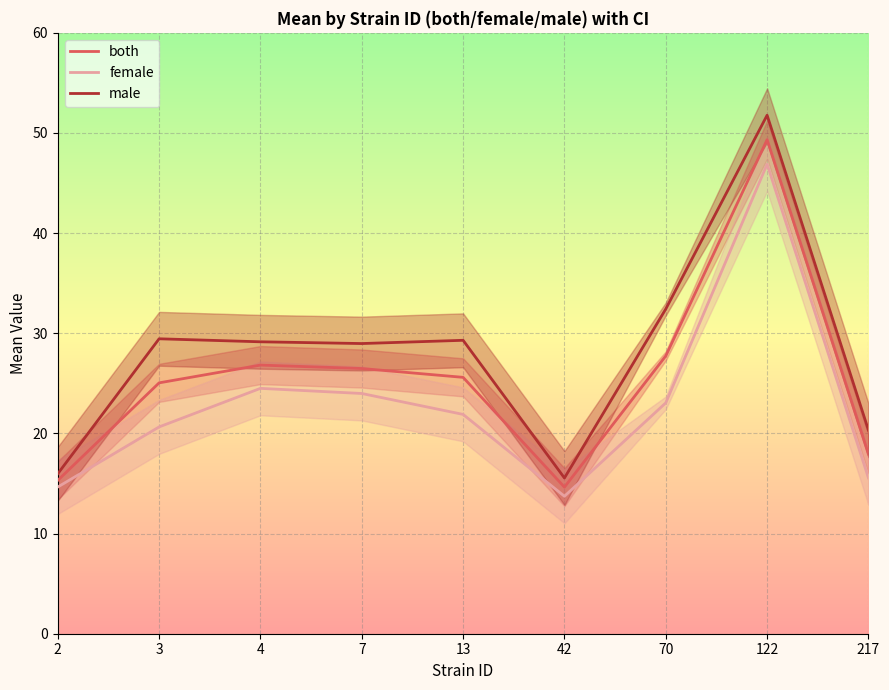

List the series in order of their overall mean, highest first.

male, both, female